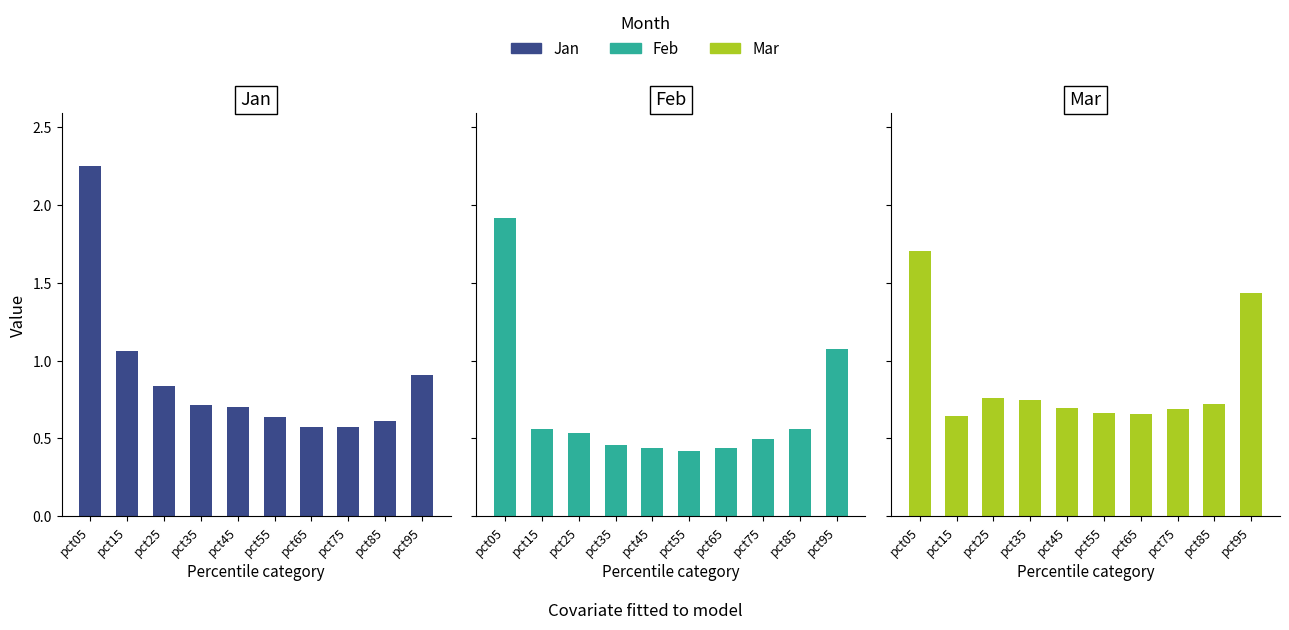

Which series has the largest total across all categories?

Jan